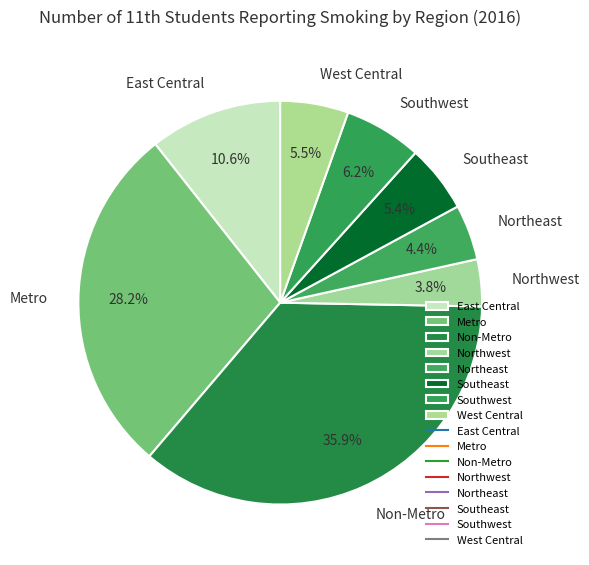

Which has a higher value, East Central or West Central?

East Central